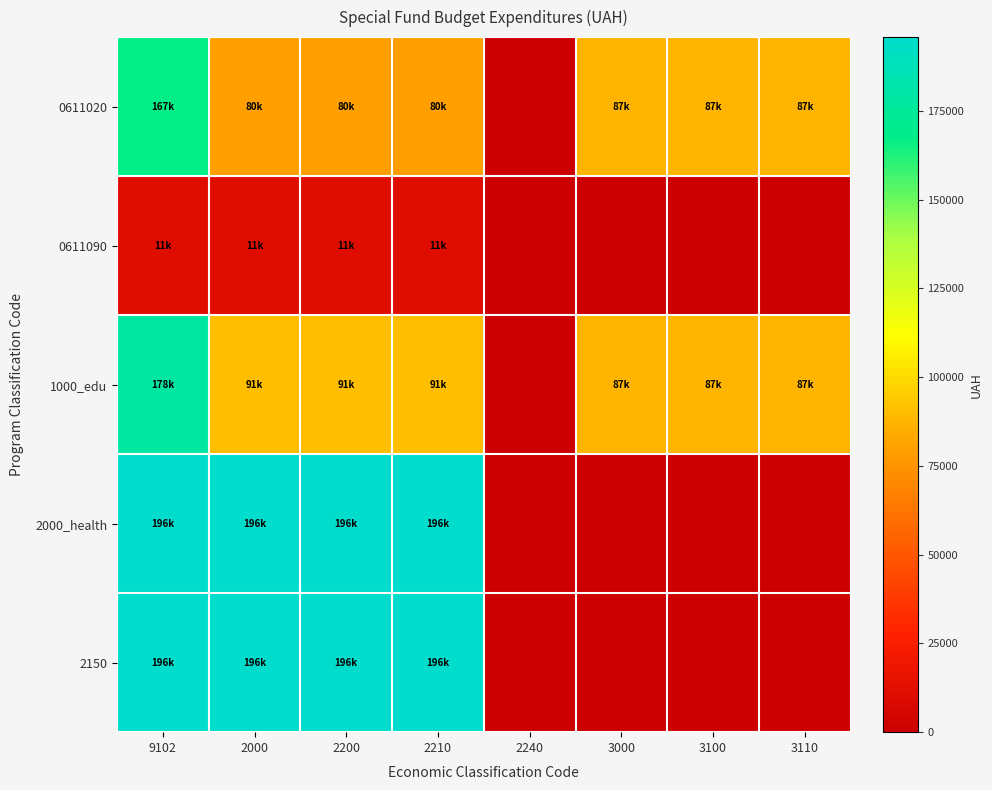

At which category is the sum across all series the highest?

9102